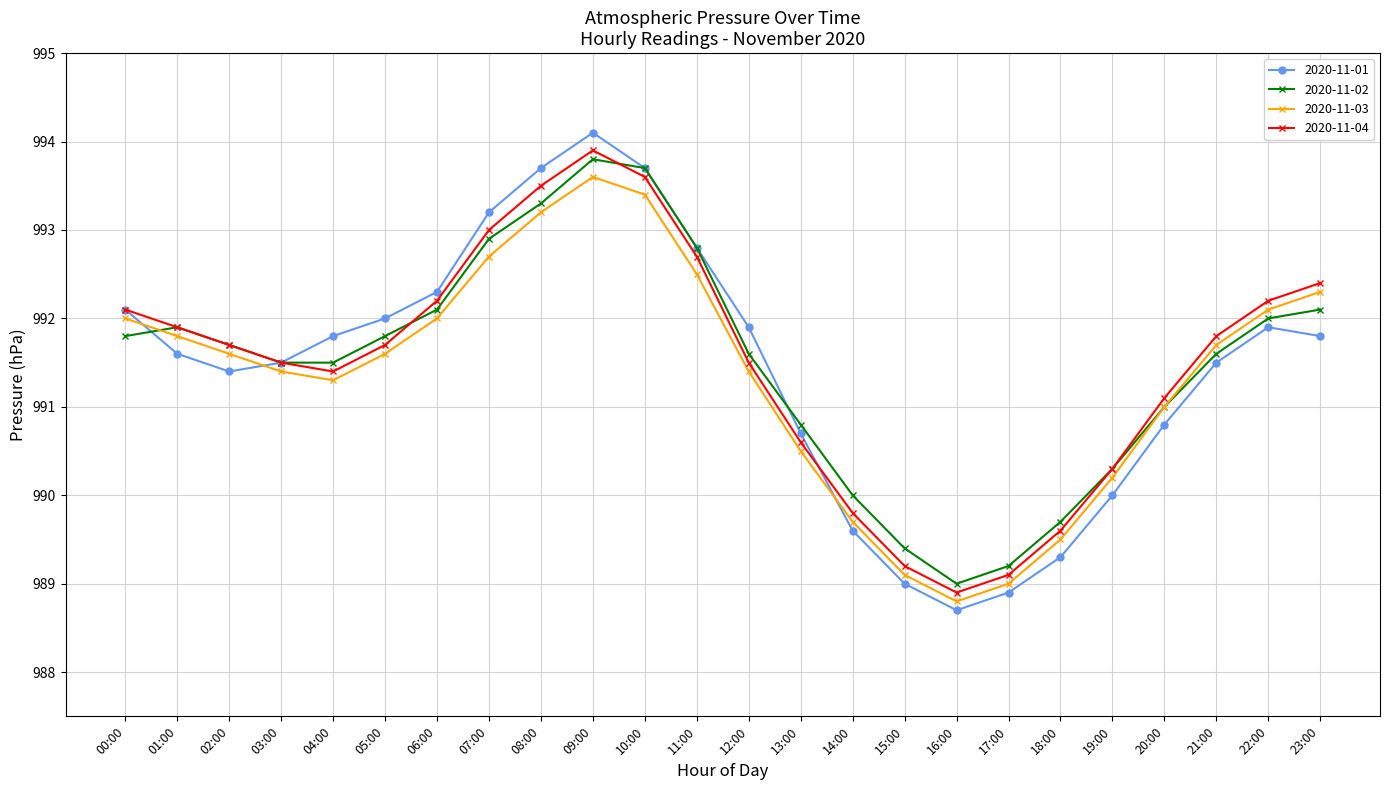

What is the spread (max minus min) of values at 12:00?

0.5